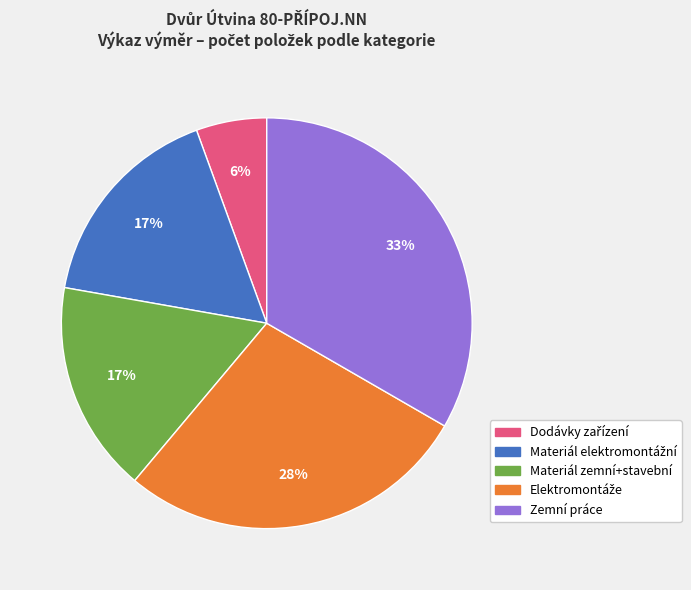

Does Zemní práce account for over 50% of the chart?

No